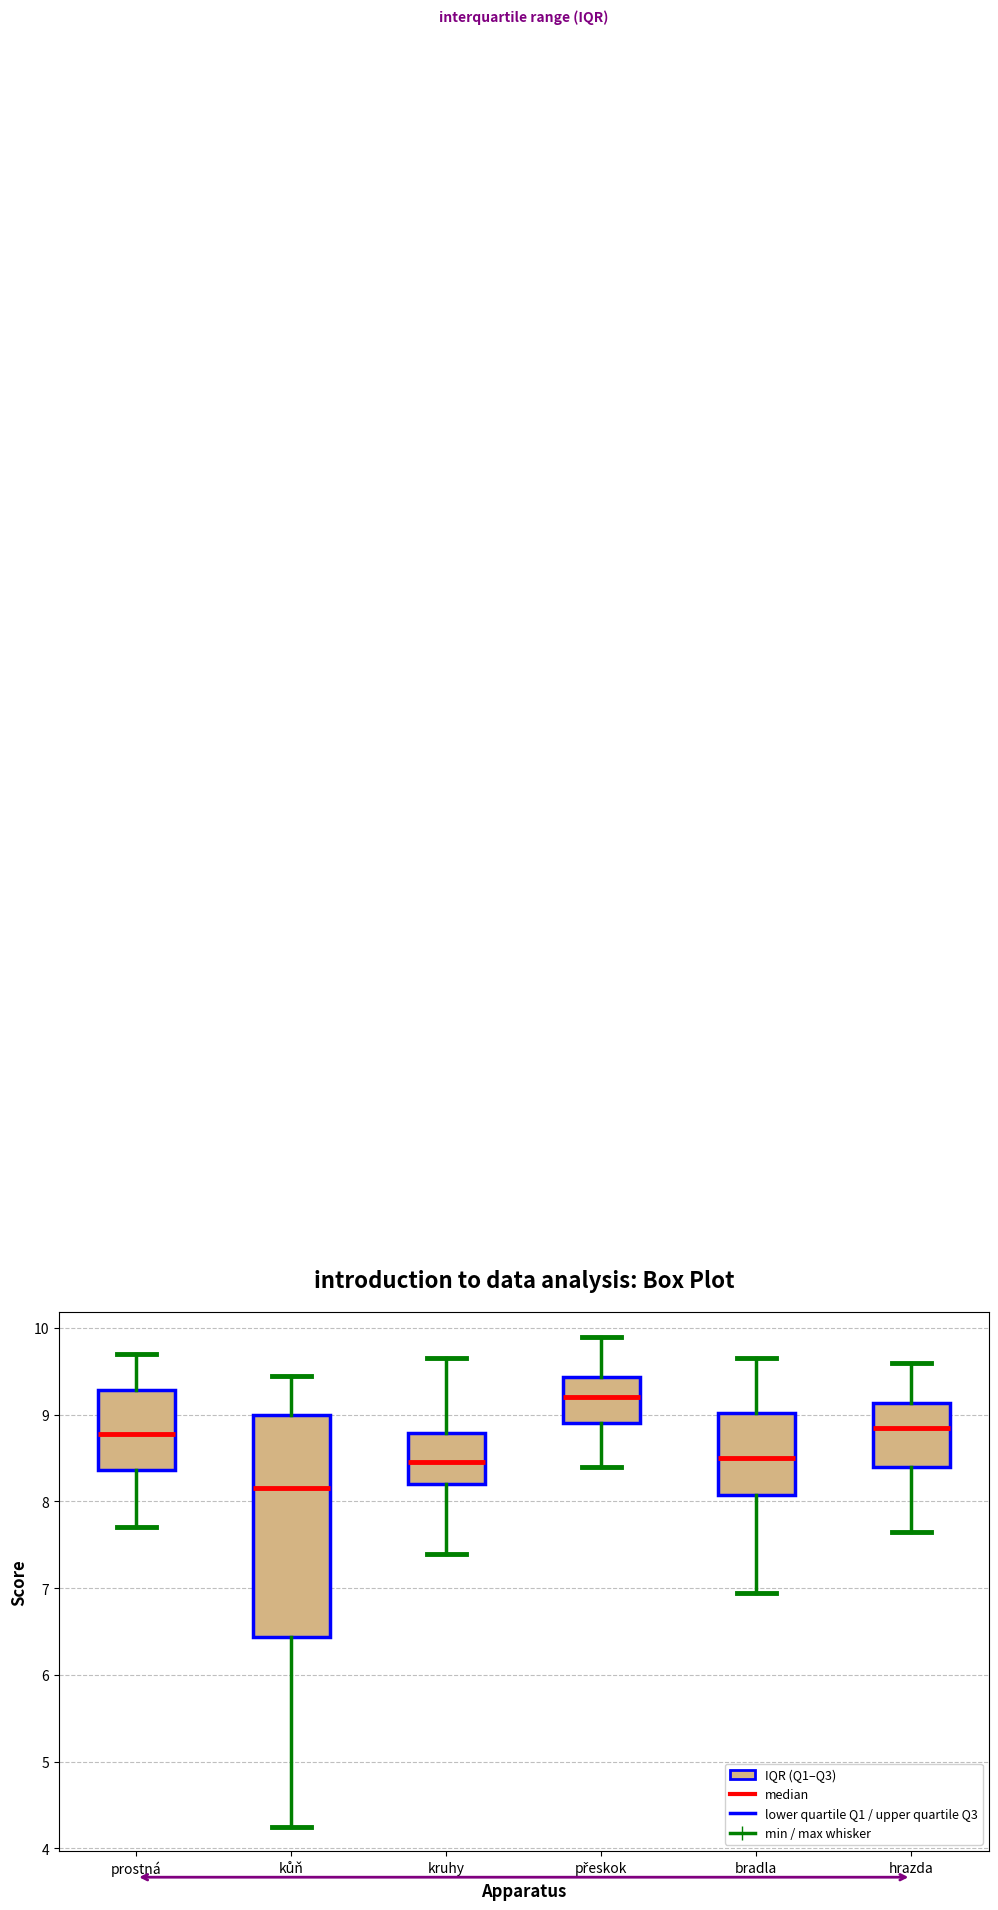

Reading left to right, read every box against the y-axis: the position of its median line, the range the box covers, and the ends of its whiskers. The values are not printed on the chart, so give them approximately, as read against the axis.

prostná: median 8.8, box 8.4 to 9.3, whiskers 7.7 to 9.7
kůň: median 8.2, box 6.4 to 9.0, whiskers 4.3 to 9.5
kruhy: median 8.5, box 8.2 to 8.8, whiskers 7.4 to 9.7
přeskok: median 9.2, box 8.9 to 9.4, whiskers 8.4 to 9.9
bradla: median 8.5, box 8.1 to 9.0, whiskers 7.0 to 9.7
hrazda: median 8.9, box 8.4 to 9.1, whiskers 7.7 to 9.6